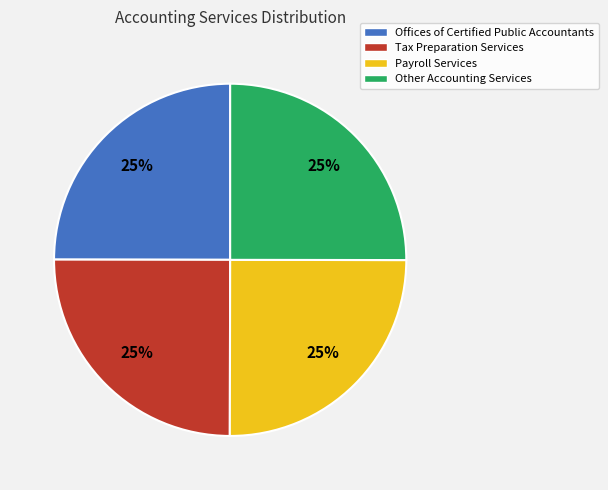

True or false: Other Accounting Services accounts for 35% of the total.

False